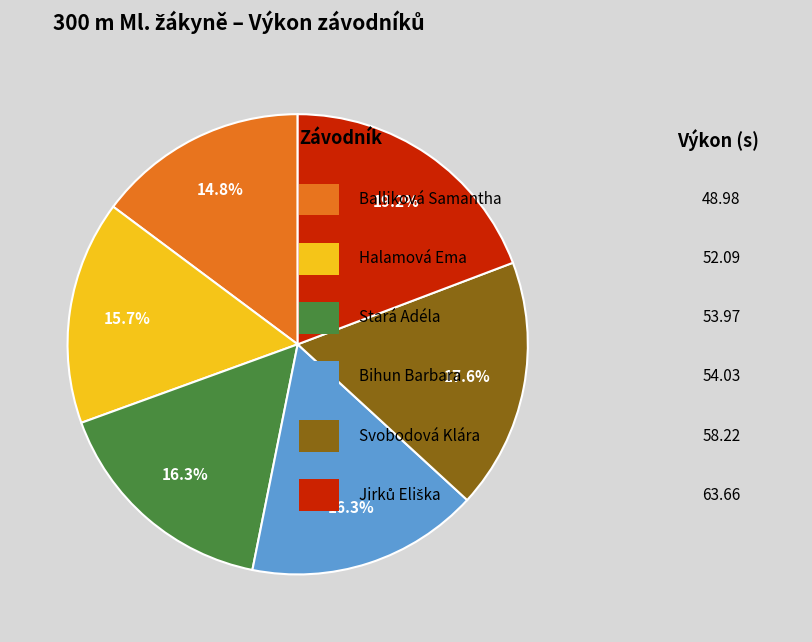

Is there any slice that represents more than half of the pie?

No